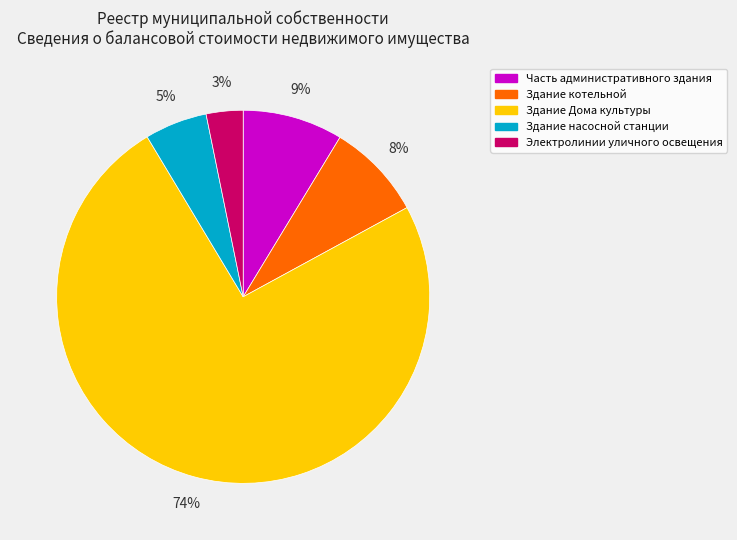

What is the largest slice in the pie chart?

Здание Дома культуры